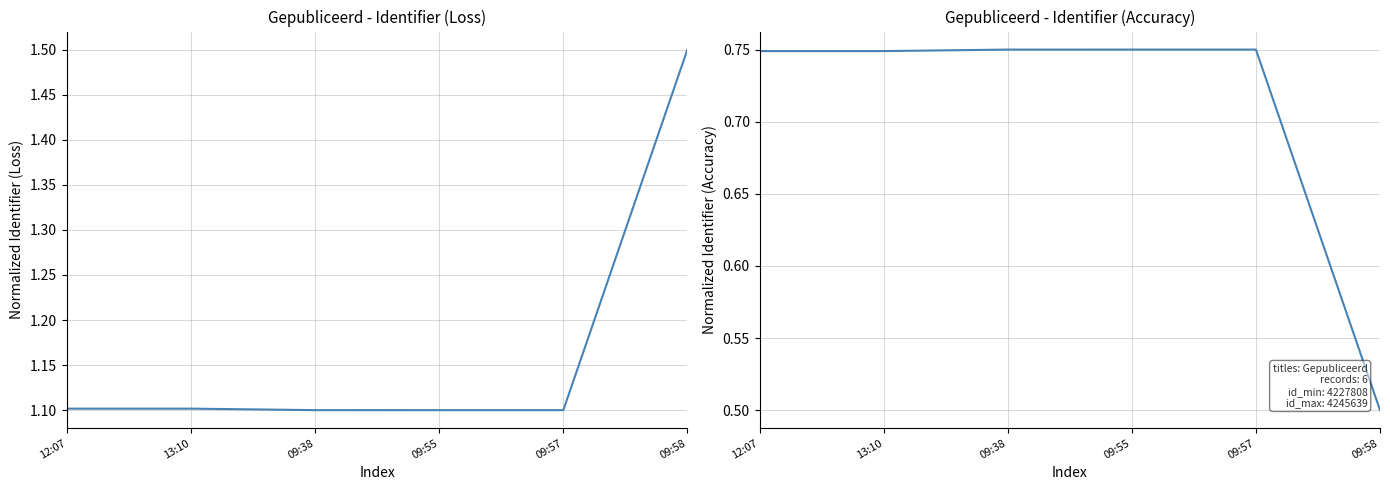

Where is the first local minimum for Identifier (accuracy)?

13:10